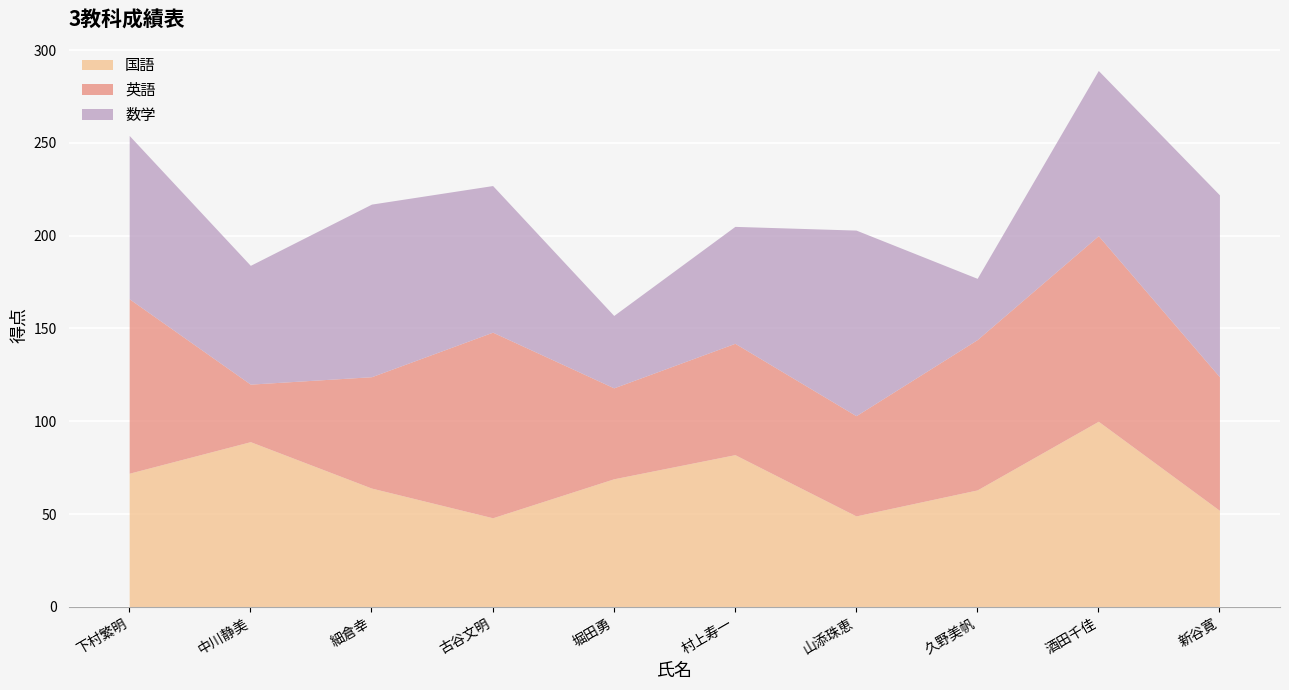

How many values in the 国語 series are below 69?

5